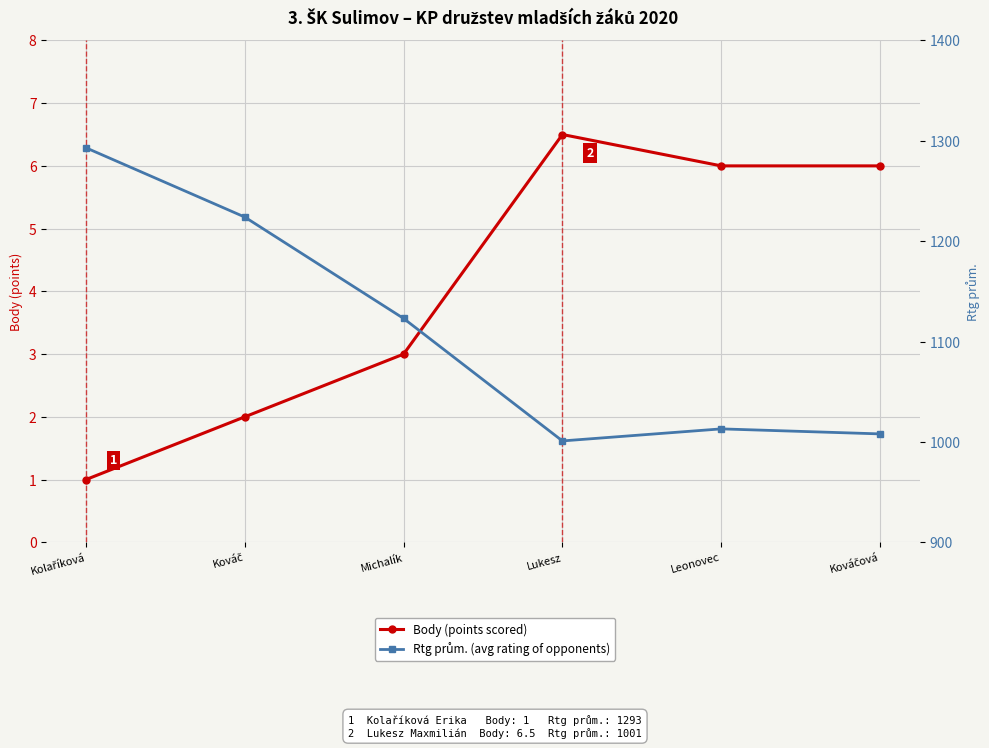

In Body (points scored), how many points are higher than both neighbors (excluding endpoints)?

1